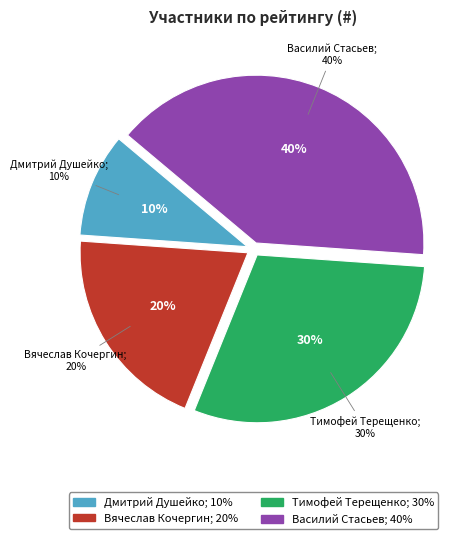

Approximately how many times larger is the value at Василий Стасьев compared to Тимофей Терещенко?

1.3